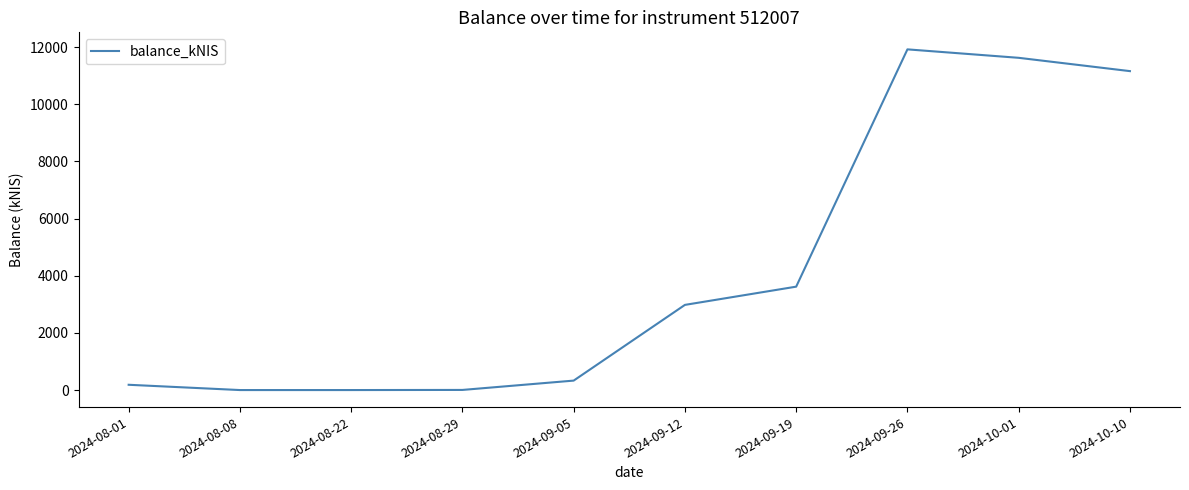

What is the difference between the maximum and minimum values?

11923.0